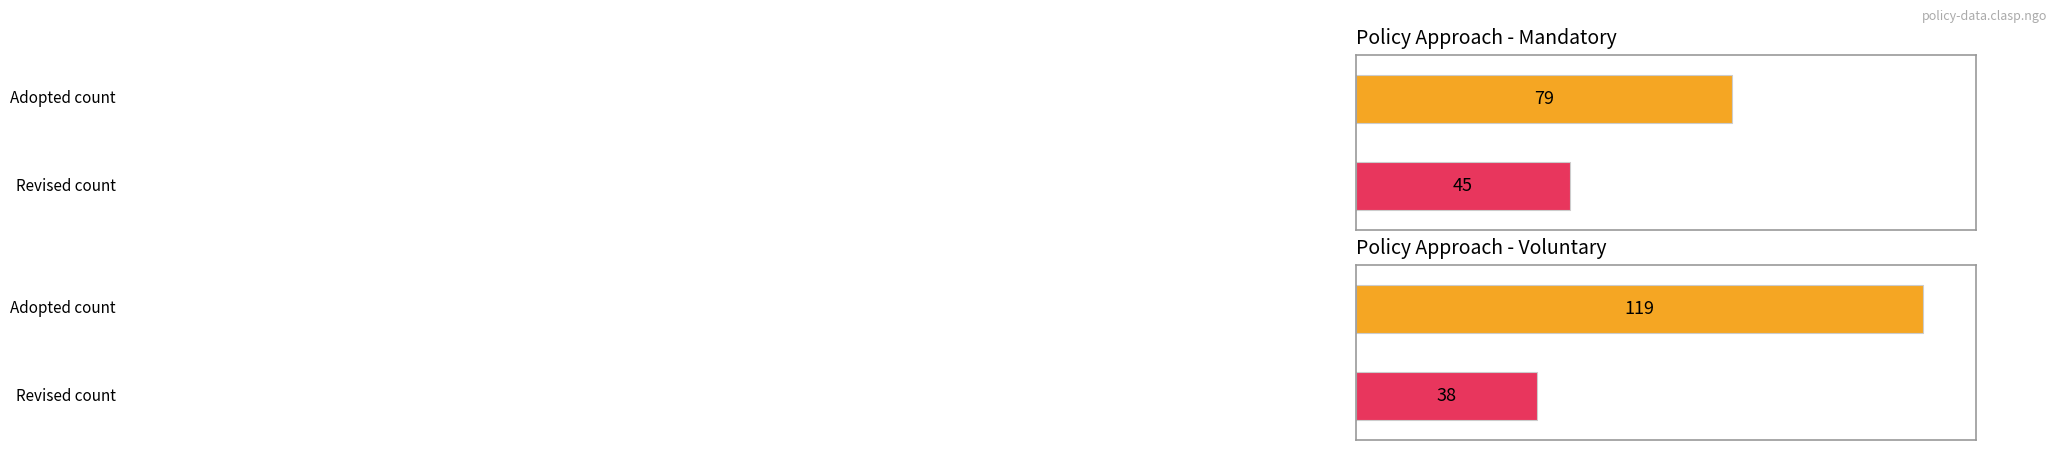

Rank the categories by Adopted value from lowest to highest.

0, 1